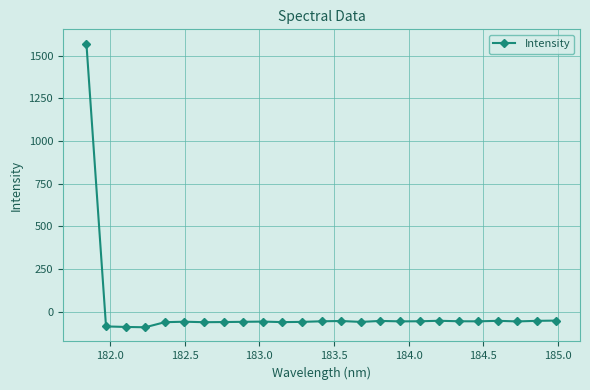

Does the chart display data point markers on the line(s)?

Yes